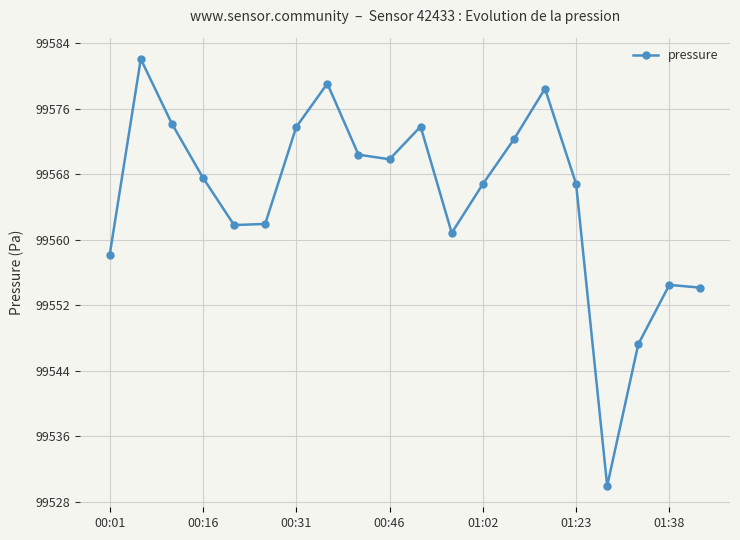

How many interior local valleys (lower than both neighbors) does the data have?

4